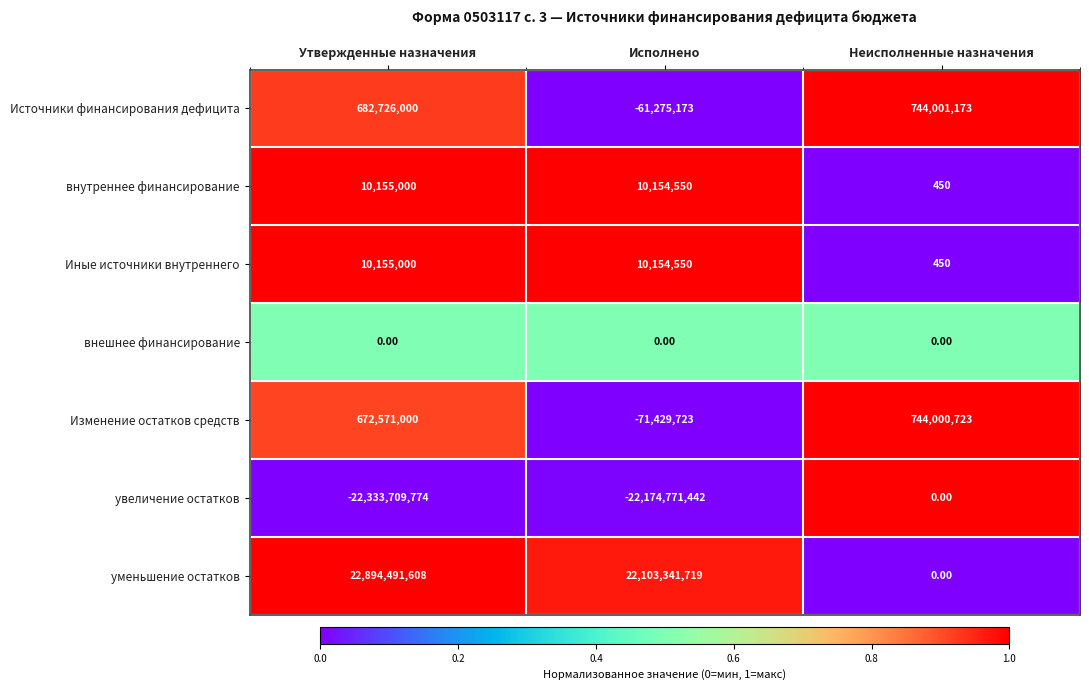

What is the sum of the внутреннее финансирование values at Утвержденные назначения and Исполнено?

20309550